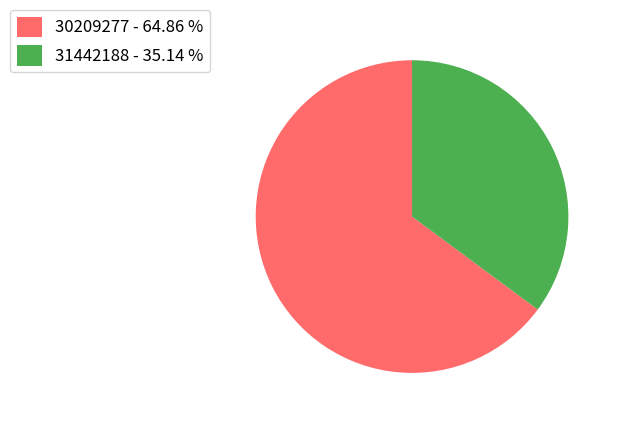

How many segments does this pie chart have?

2